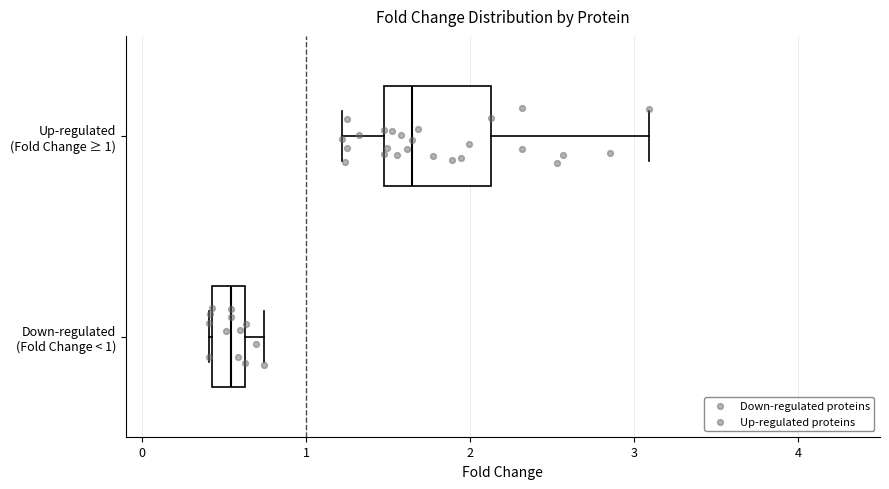

Which box is the widest, from its left edge to its right edge?

Up-regulated (Fold Change ≥ 1)